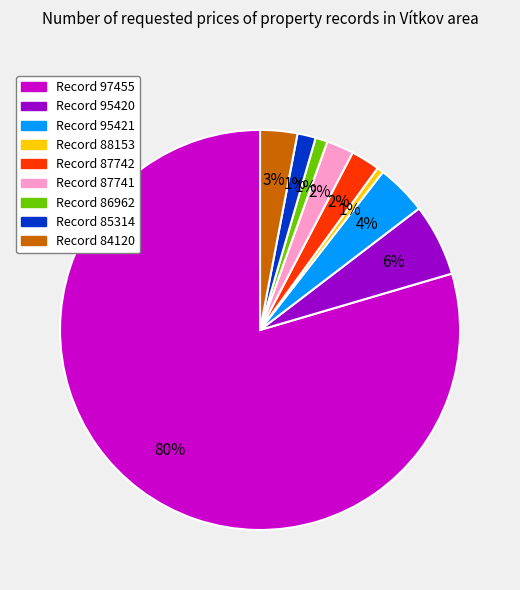

To the nearest percent, what is the average slice percentage?

11%